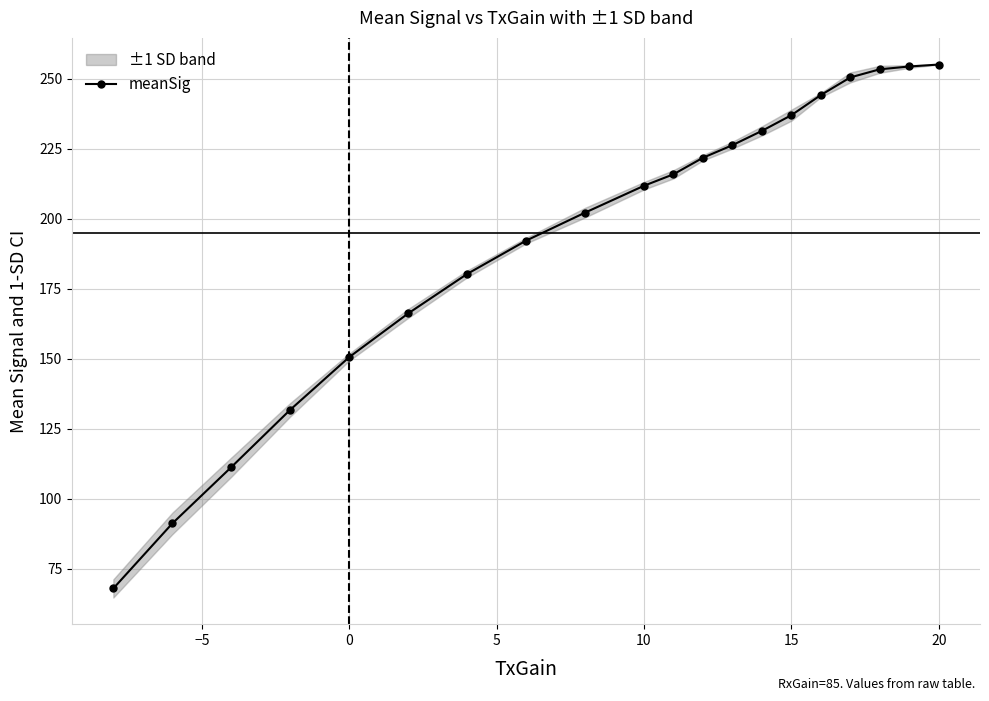

What is the highest value of the meanSig series?

255.0